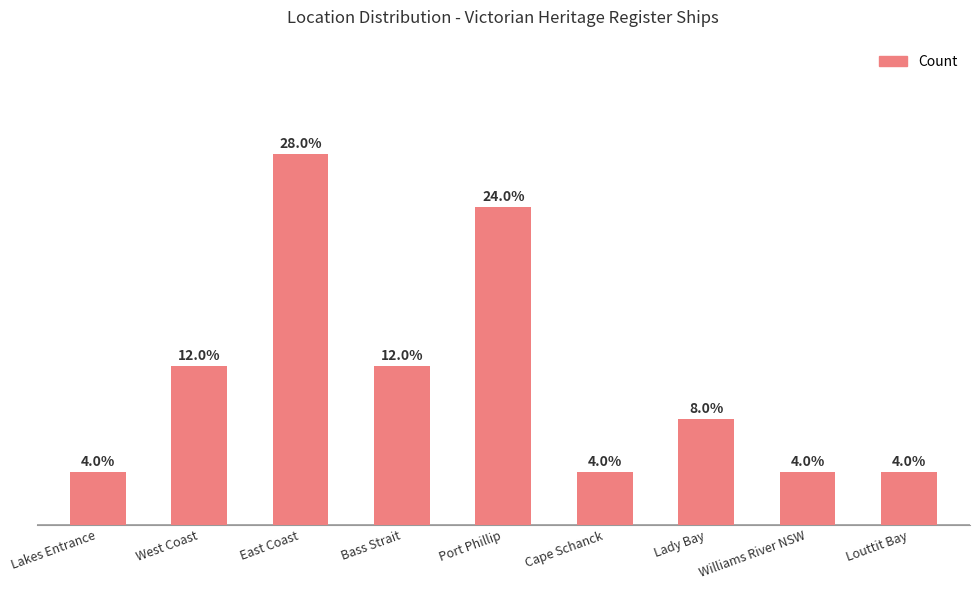

At which category does the chart reach its peak across all series?

East Coast